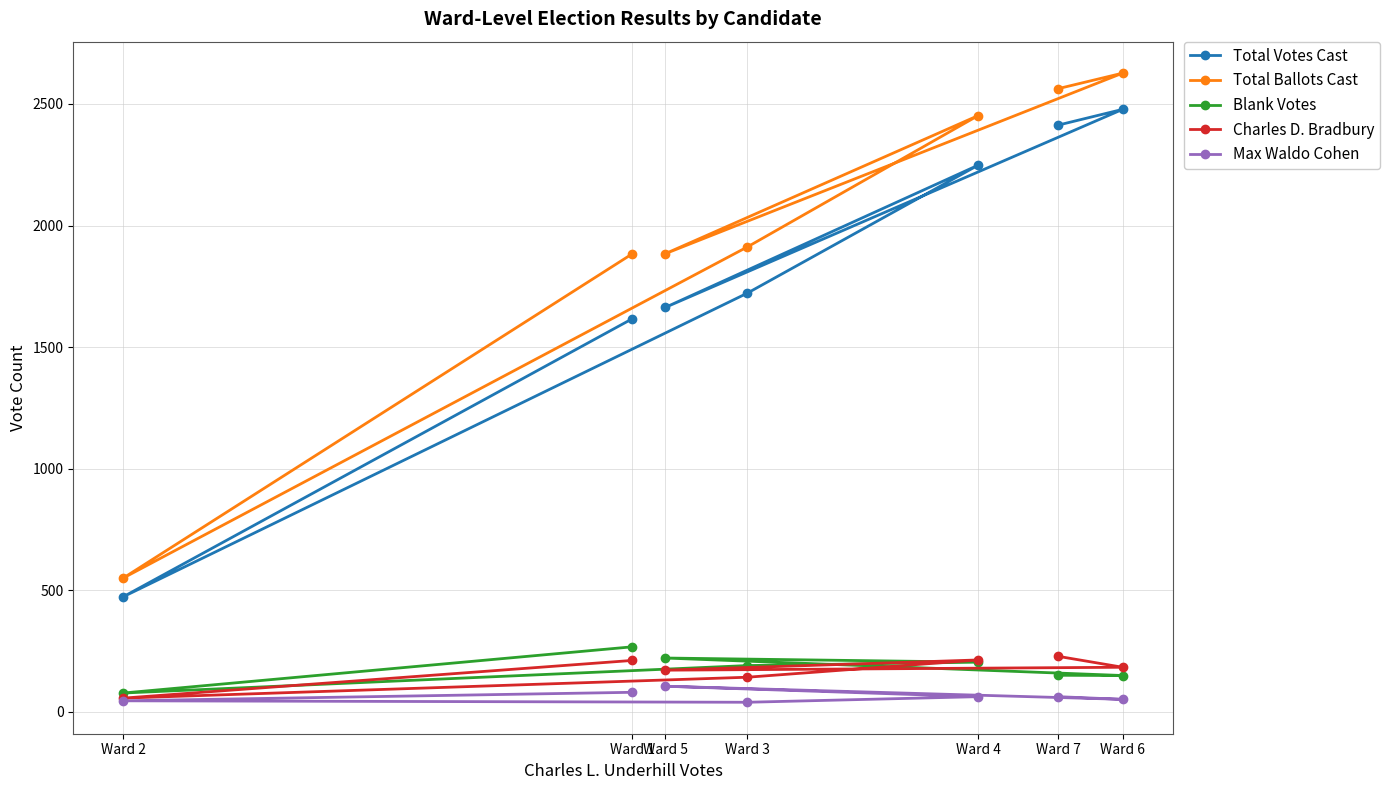

What is the highest value of the Blank Votes series?

267